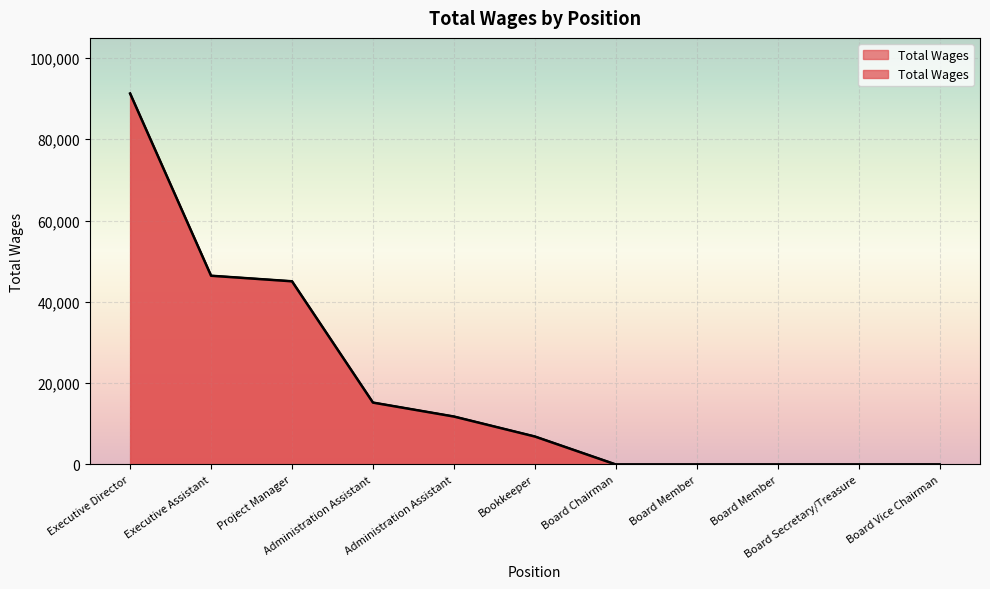

Rank the categories by value from highest to lowest.

Executive Director, Executive Assistant, Project Manager, Administration Assistant, Administration Assistant, Bookkeeper, Board Chairman, Board Member, Board Member, Board Secretary/Treasure, Board Vice Chairman